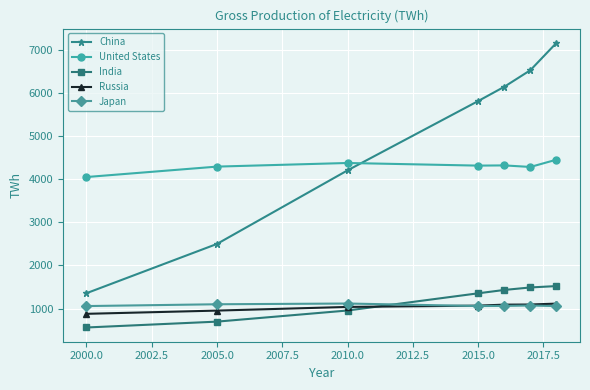

True or false: China has more than 1 interior local peaks.

False